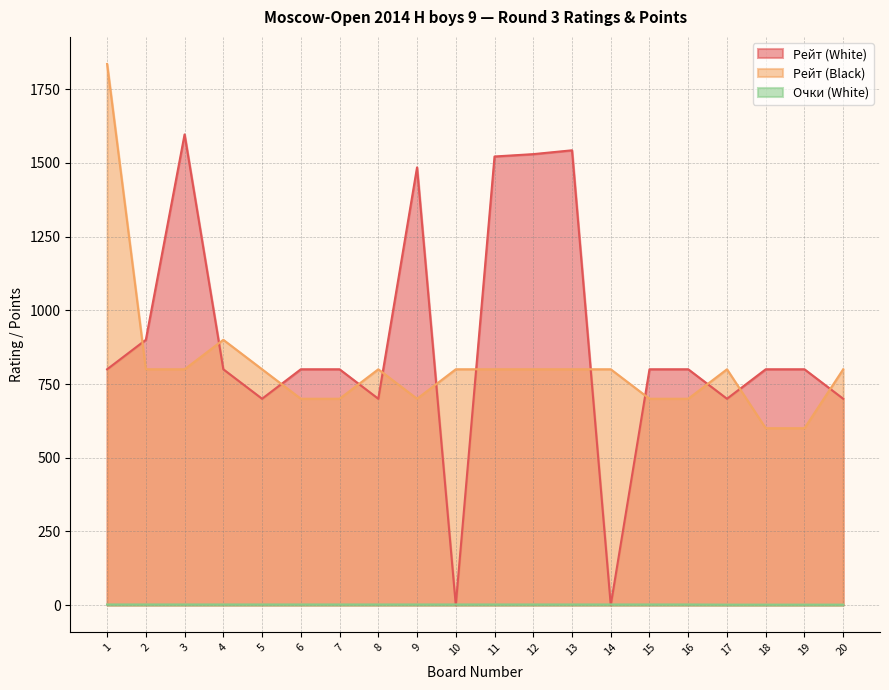

Is the value of Очки (White) at 15 greater than the value of Рейт (Black) at 17?

No